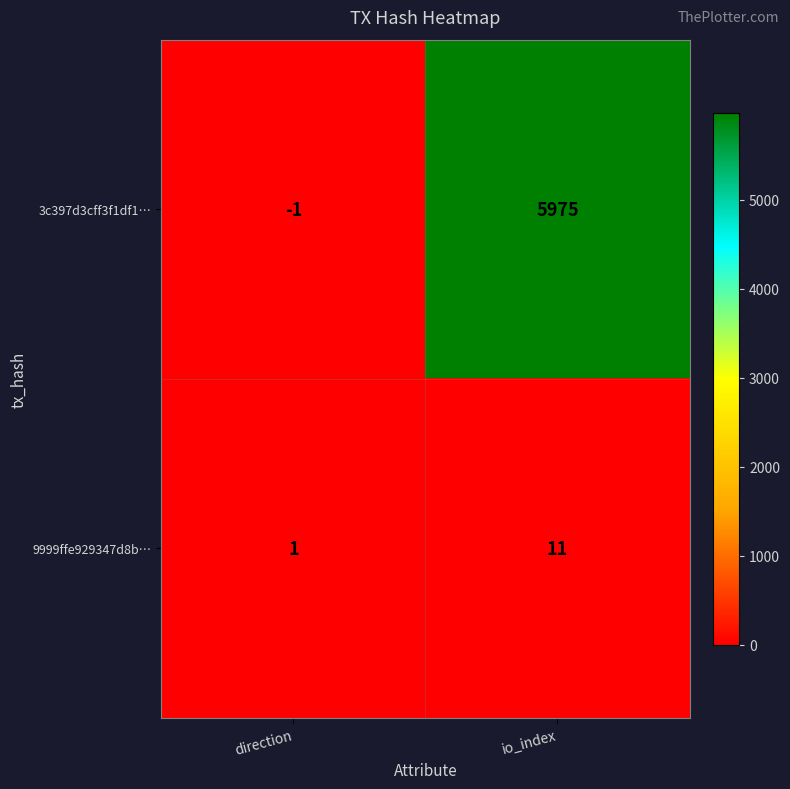

Where is 3c397d3cff3f1df1… nearest to the value 2987?

direction